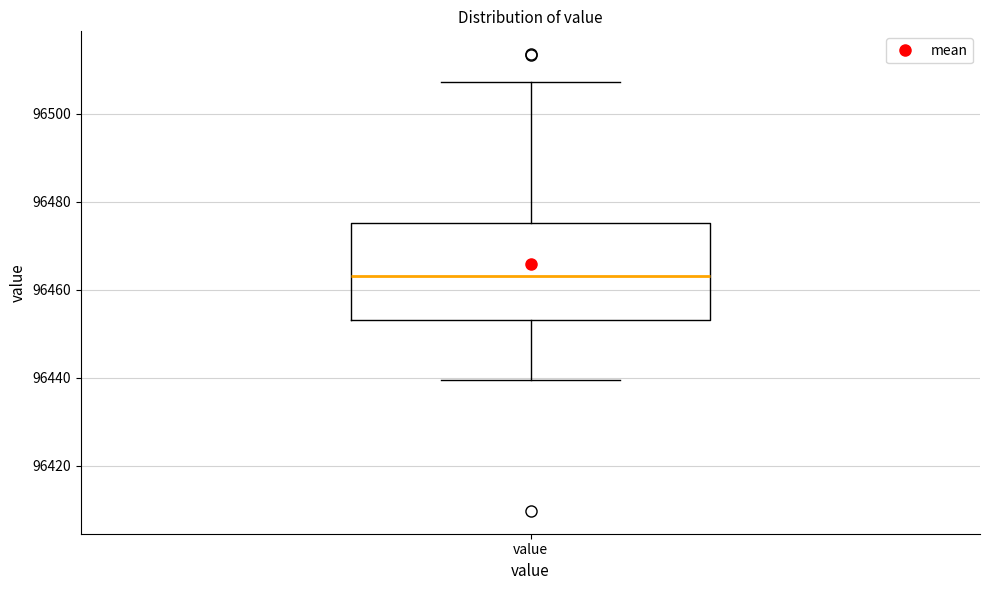

Transcribe this box plot: give where the median line is, the range the box spans, and where the two whiskers end, as read against the y-axis. The values are not printed on the chart, so give them approximately, as read against the axis.

median 96464, box 96454 to 96476, whiskers 96440 to 96508